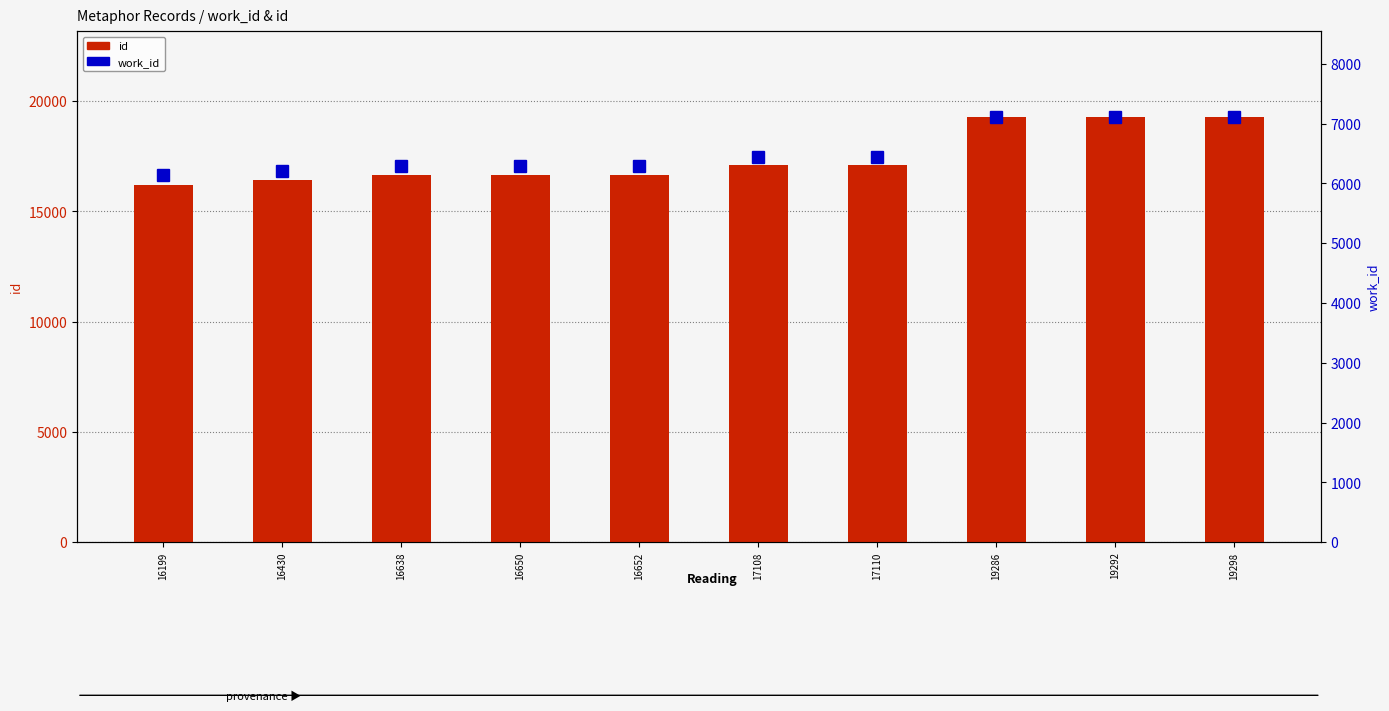

How many categories are shown in the chart?

10